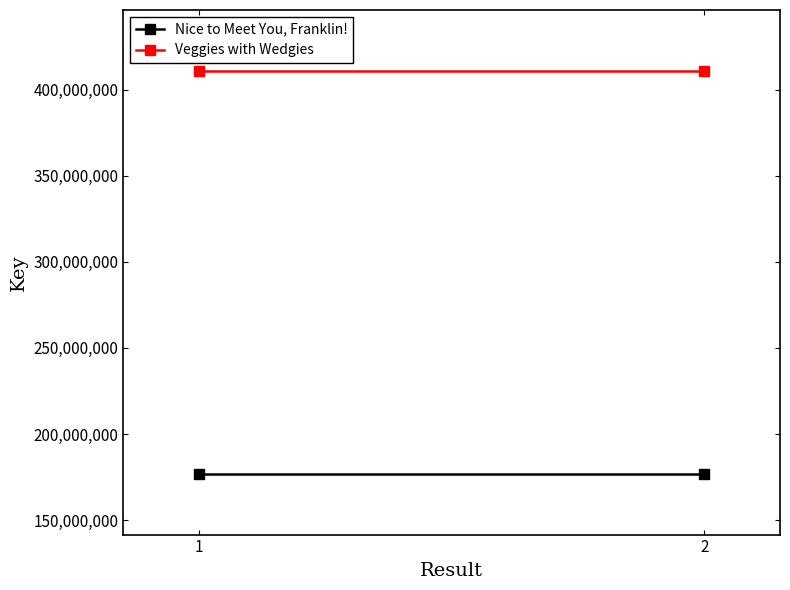

What is the maximum value shown in the chart?

411039726